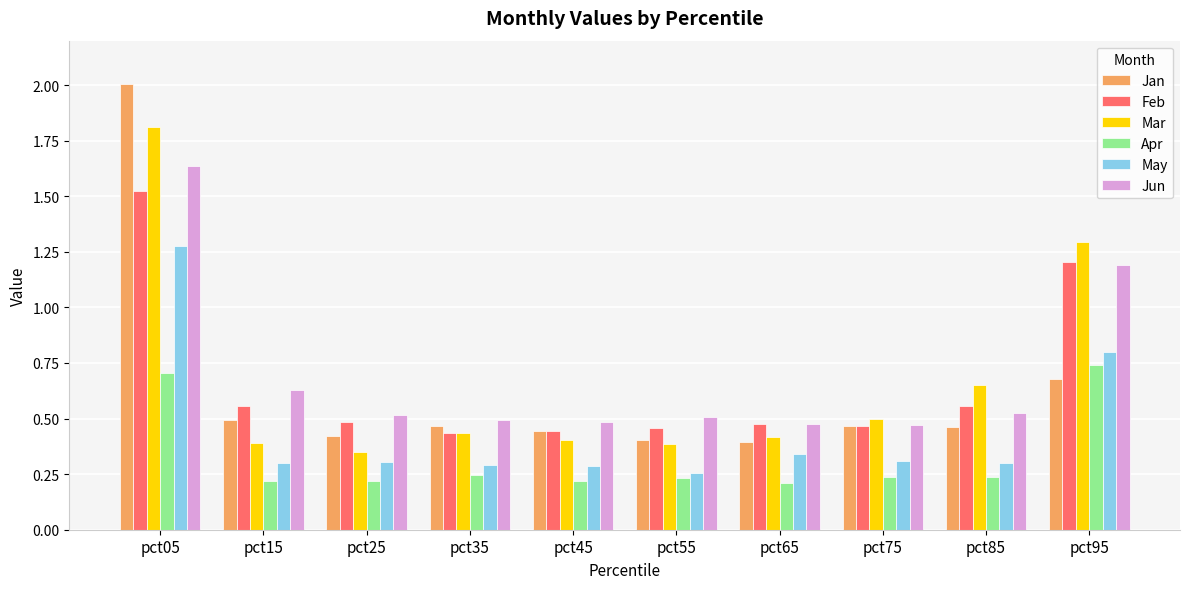

What value does the May series have at pct05?

1.3